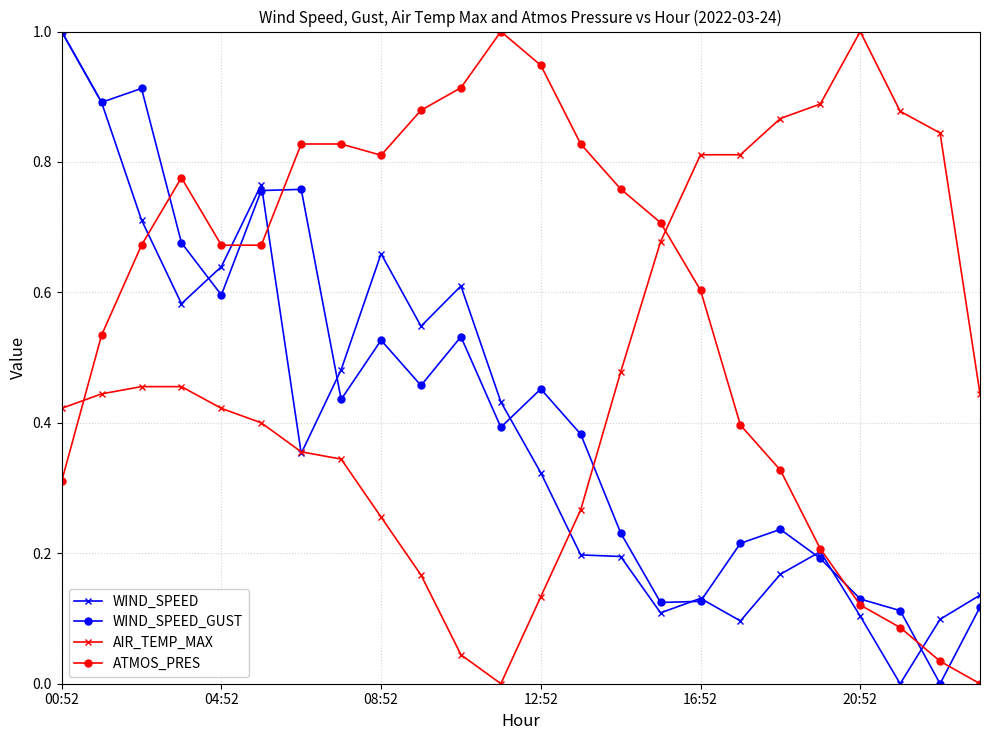

Which series has the largest total across all categories?

ATMOS_PRES